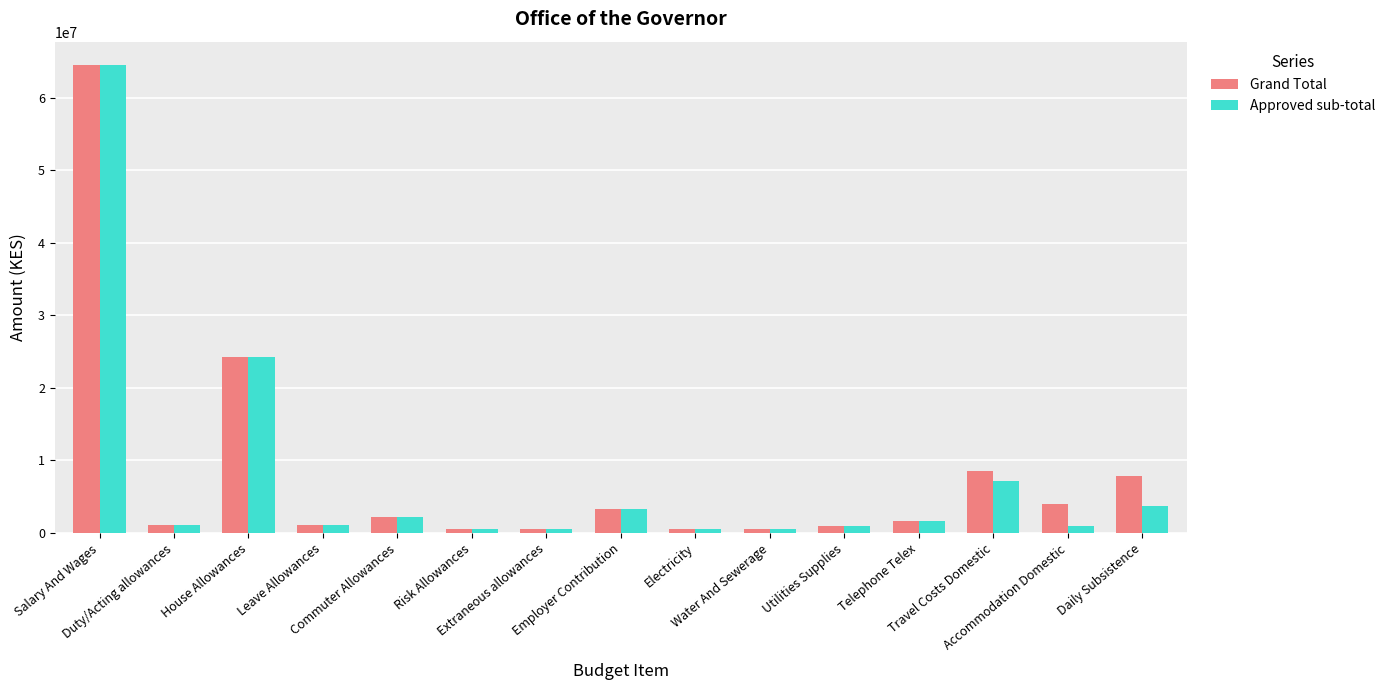

What is the average value of the Grand Total series?

8101392